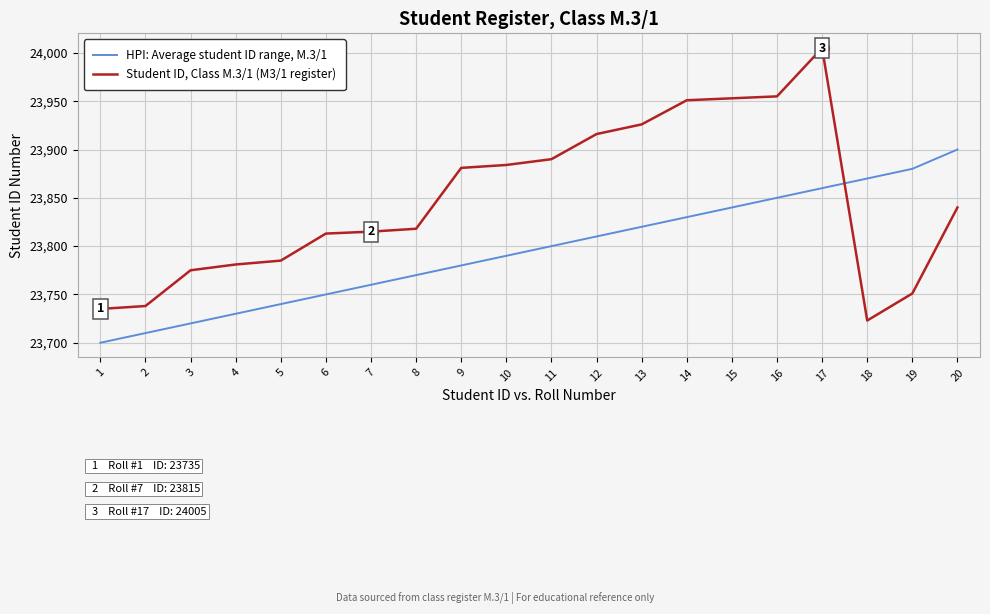

Between which two adjacent categories do Student ID, Class M.3/1 (M3/1 register) and HPI: Average student ID range, M.3/1 first intersect?

17 and 18